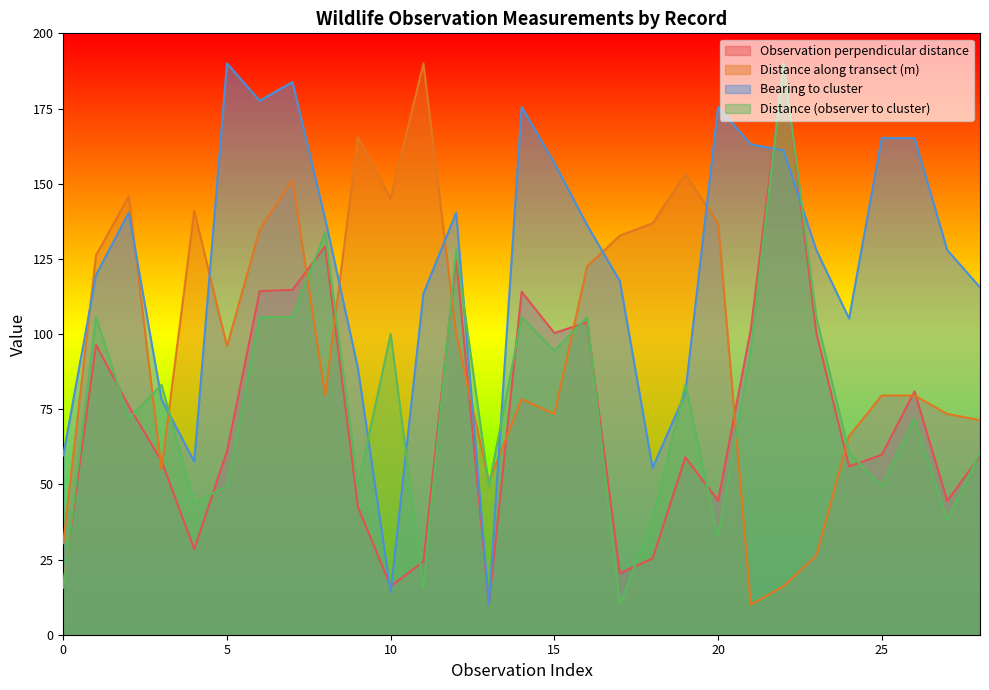

True or false: Observation perpendicular distance and Distance along transect (m) cross at least once.

True